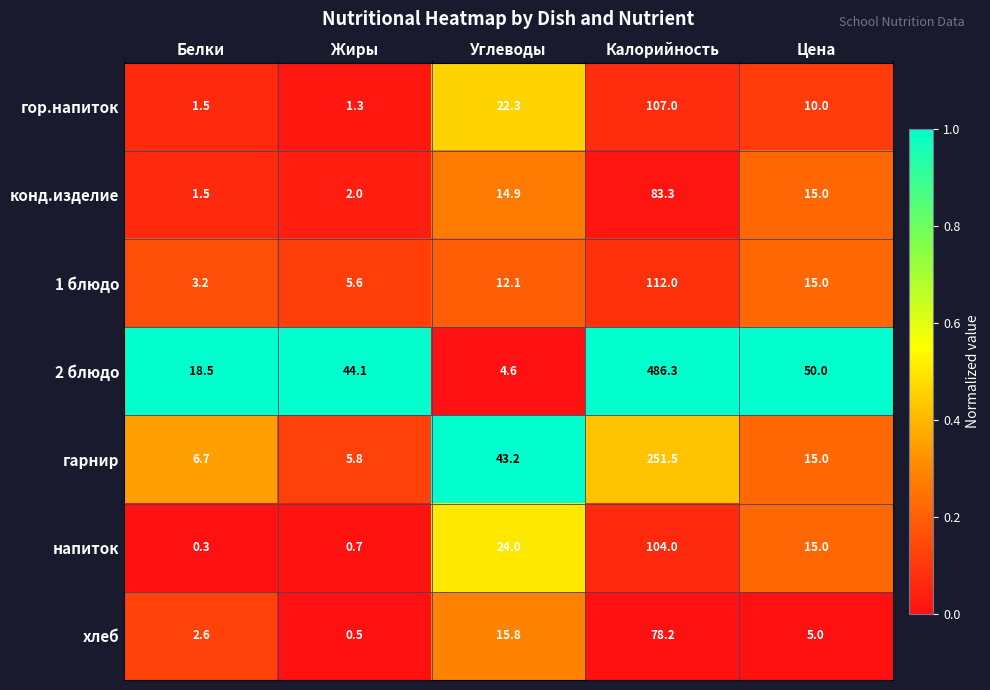

Which series has the widest spread of values?

2 блюдо